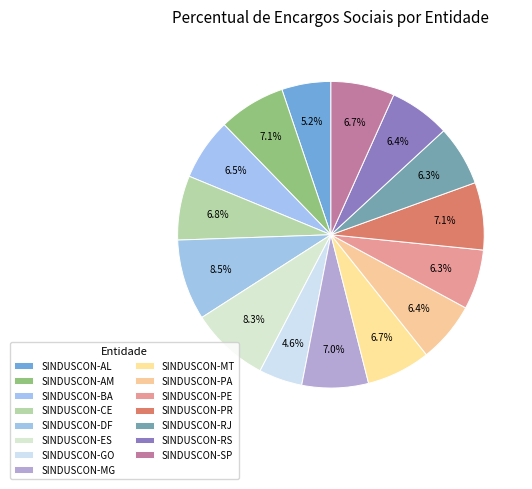

Which has a higher value, SINDUSCON-RS or SINDUSCON-PA?

SINDUSCON-RS